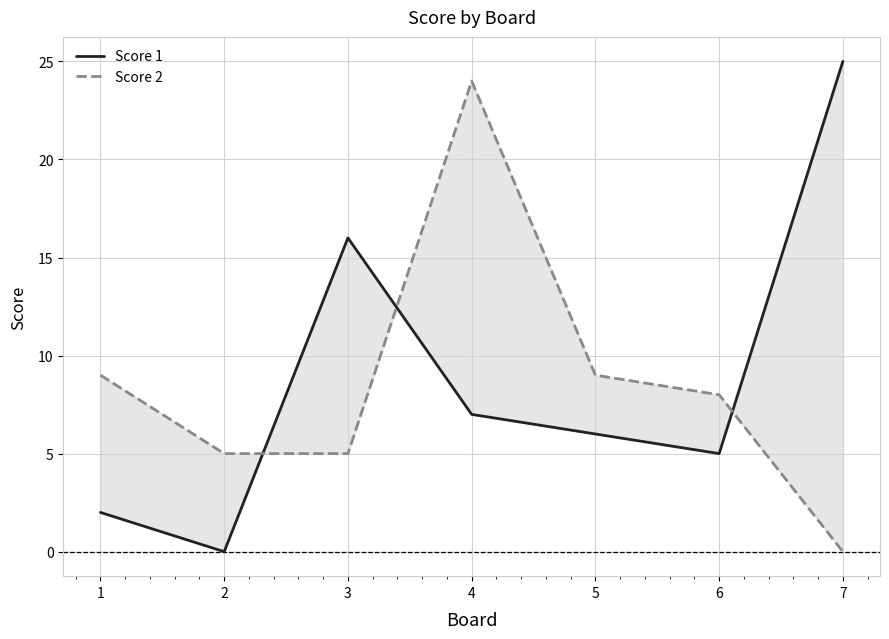

At which category is the sum across all series the highest?

4